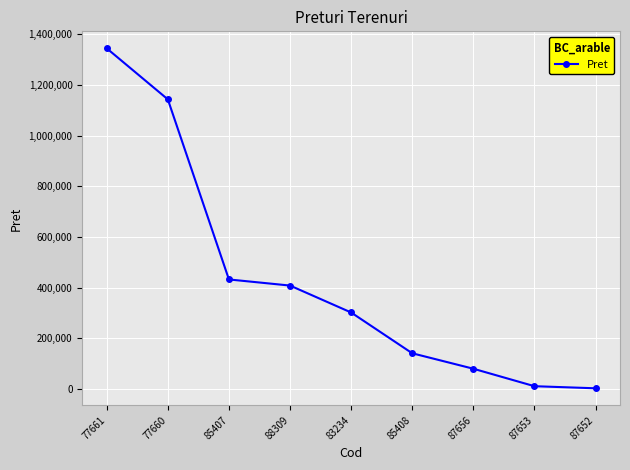

What is the difference between the values at 83234 and 85408?

160850.0